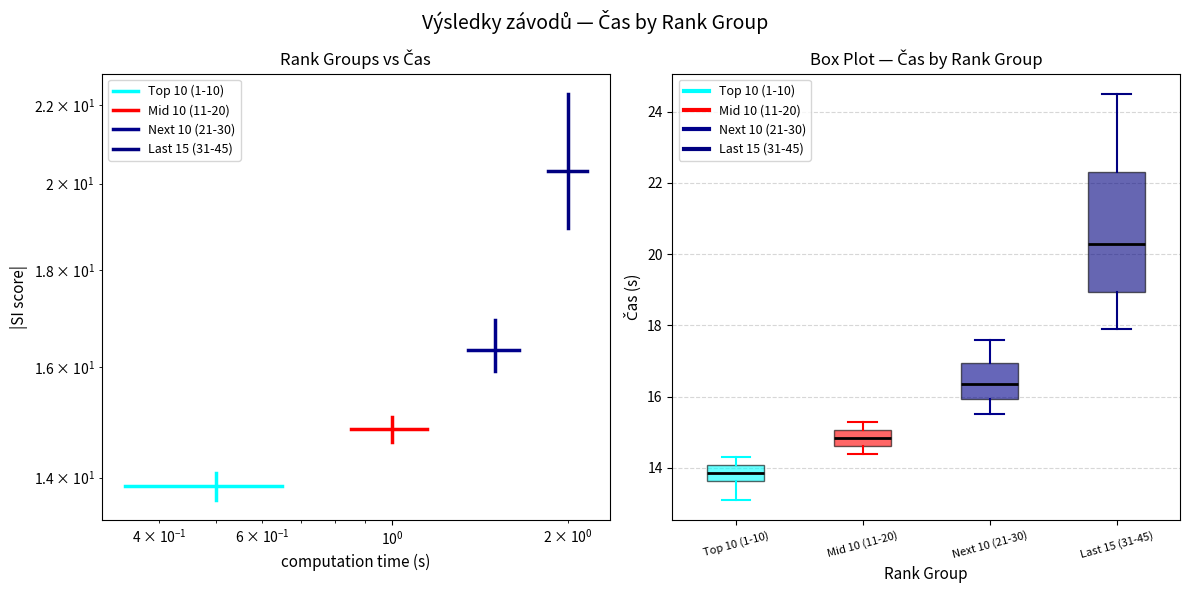

Reading left to right, transcribe this box plot: for each box, give where its median line is, the range the box spans, and where its two whiskers end, as read against the y-axis. The values are not printed on the chart, so give them approximately, as read against the axis.

Top 10 (1-10): median 13.8, box 13.6 to 14.0, whiskers 13.2 to 14.4
Mid 10 (11-20): median 14.8, box 14.6 to 15.0, whiskers 14.4 to 15.4
Next 10 (21-30): median 16.4, box 16.0 to 17.0, whiskers 15.6 to 17.6
Last 15 (31-45): median 20.4, box 19.0 to 22.4, whiskers 18.0 to 24.6